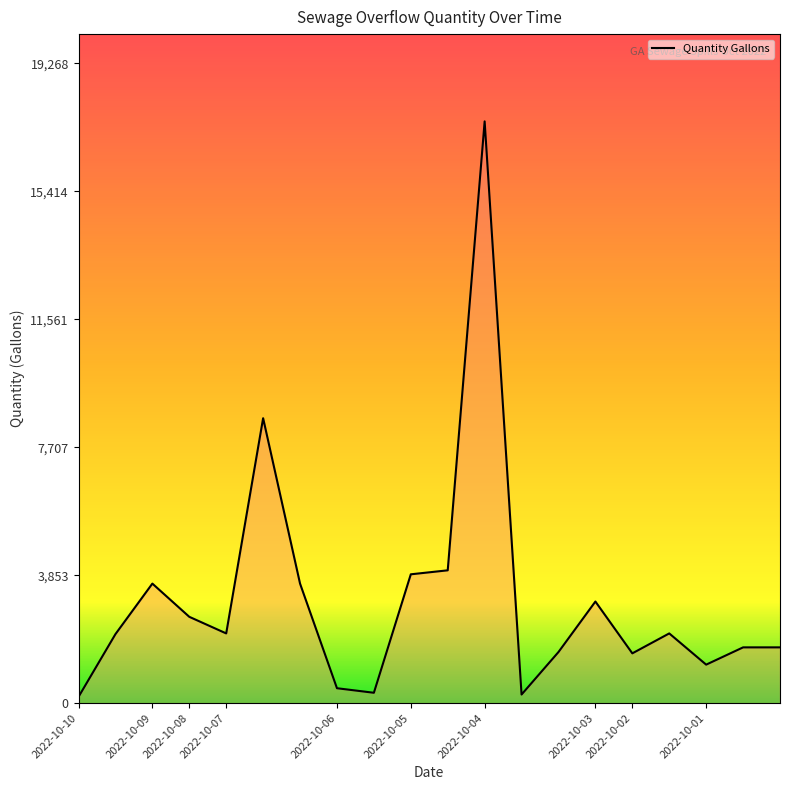

What is the difference between the maximum and minimum values?

17327